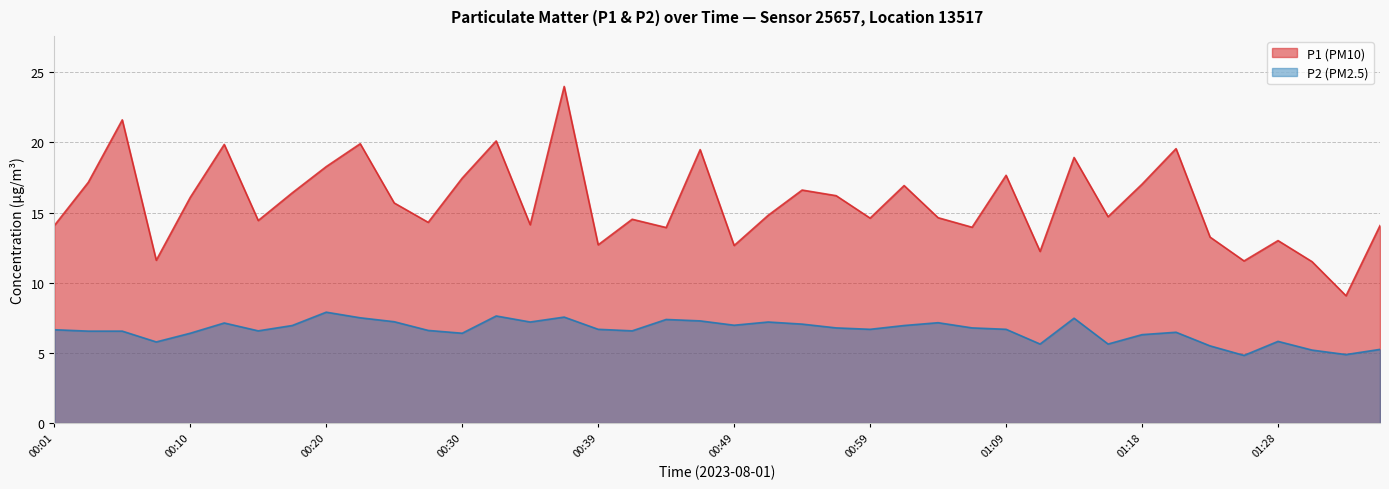

What is the difference between the maximum and minimum values in the P2 series?

3.1